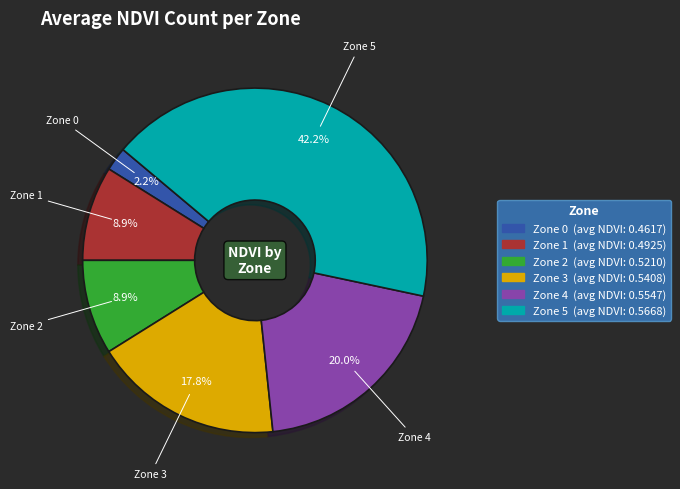

Count the number of slices in the pie.

6